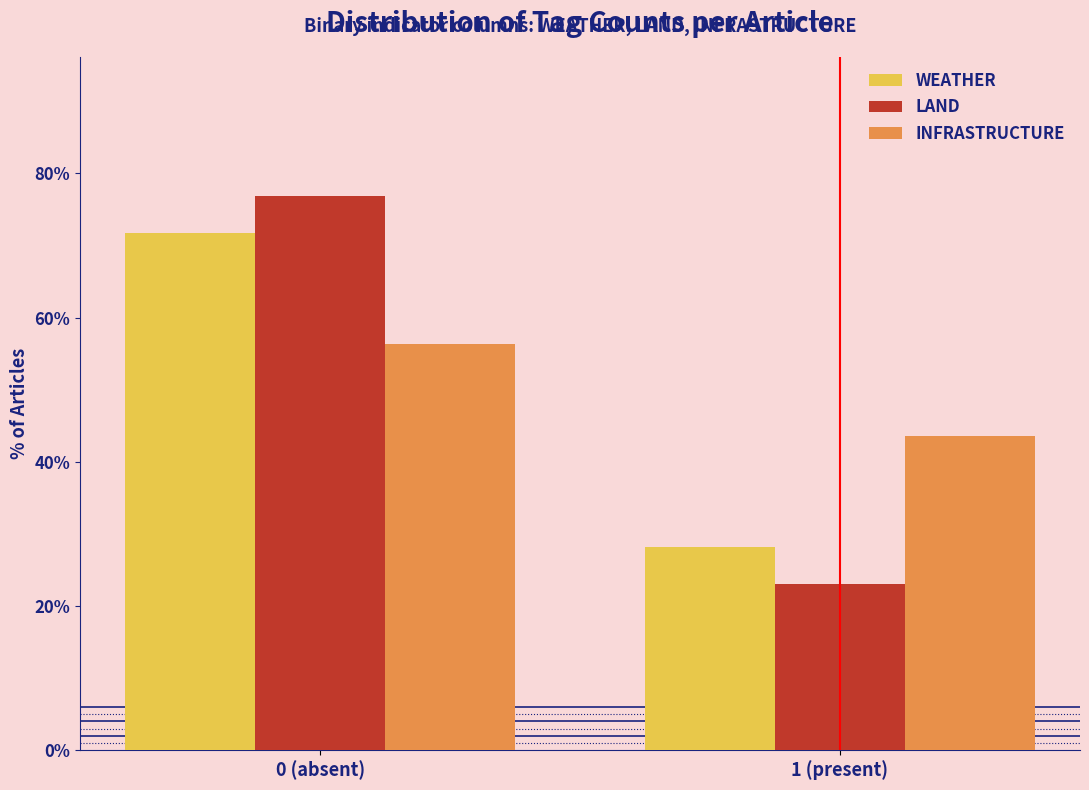

Reading left to right, list all the values displayed in this chart.

WEATHER: 0 (absent)=71.8	1 (present)=28.2
LAND: 0 (absent)=76.9	1 (present)=23.1
INFRASTRUCTURE: 0 (absent)=56.4	1 (present)=43.6